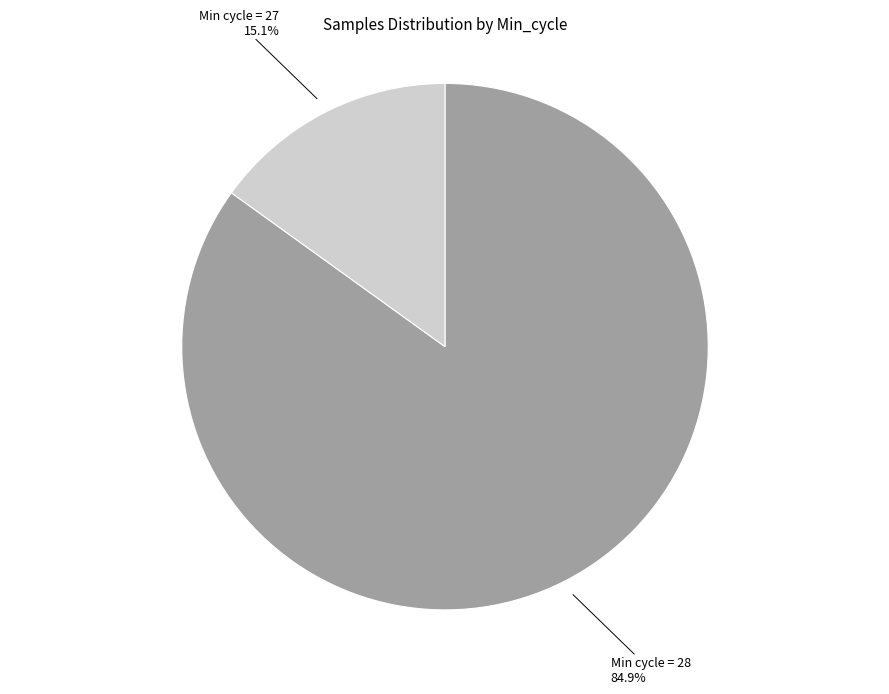

Is there any slice that represents more than half of the pie?

Yes